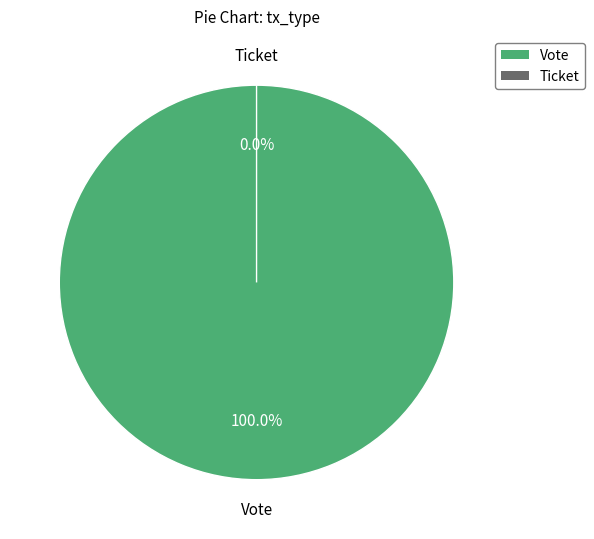

To the nearest percent, what percentage of the pie is Vote?

100%